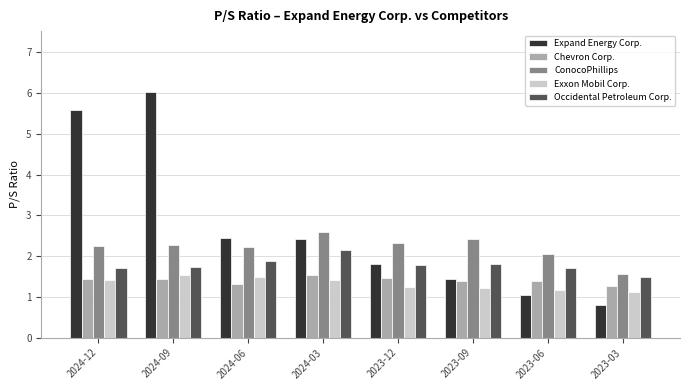

How many data points in Expand Energy Corp. are less than 2?

4